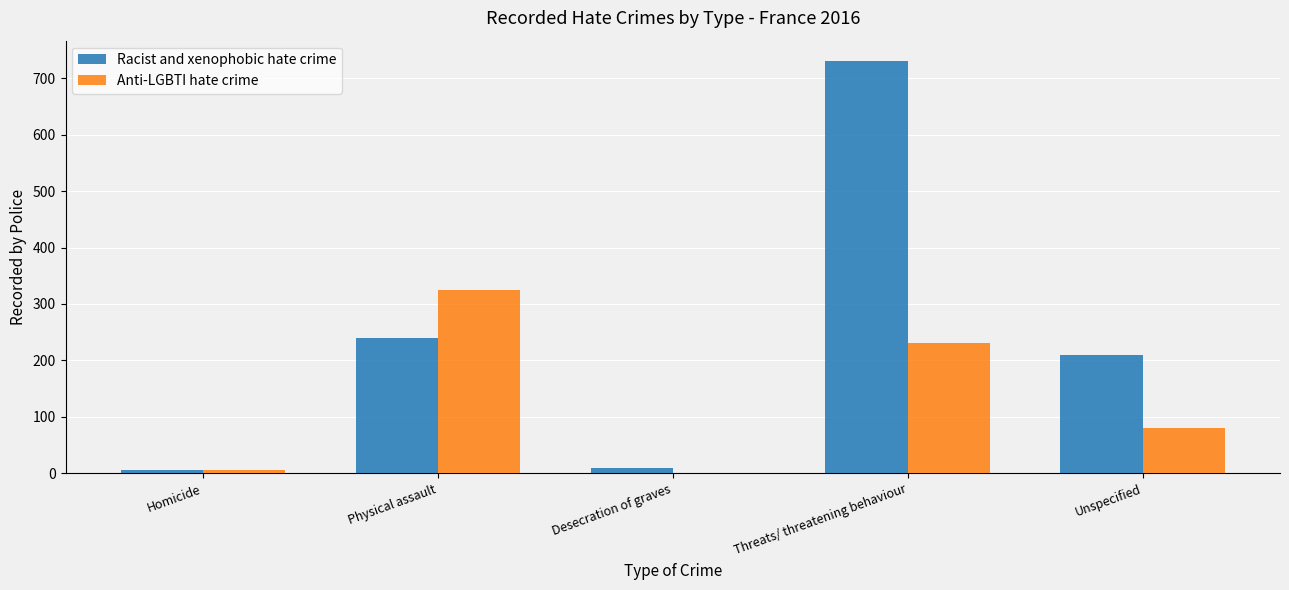

How many series are shown in this chart?

2